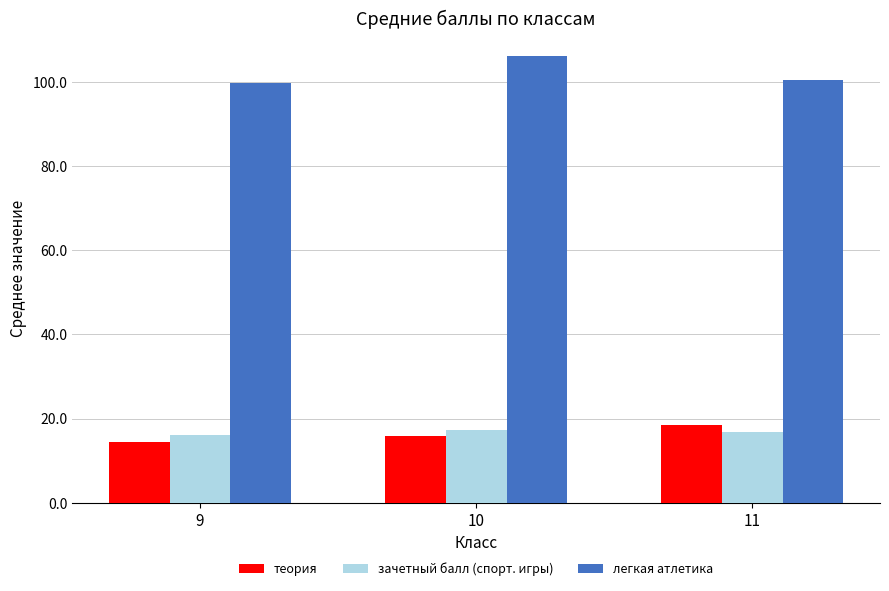

Which series has the largest total across all categories?

легкая атлетика